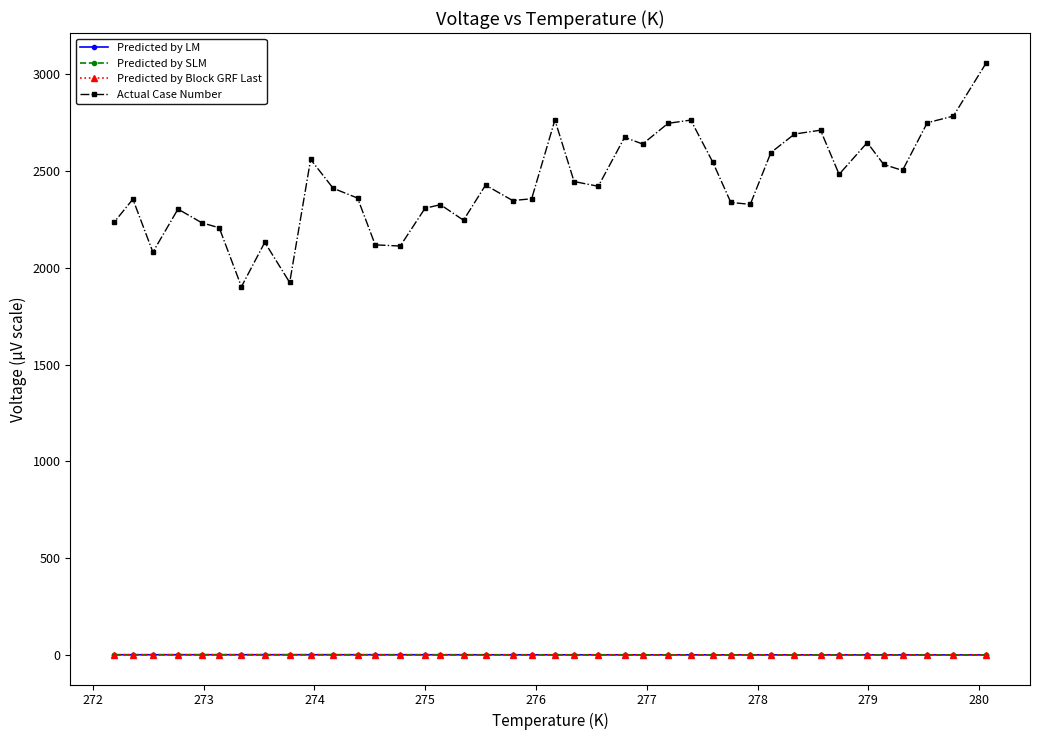

What is the smallest value displayed?

-0.2